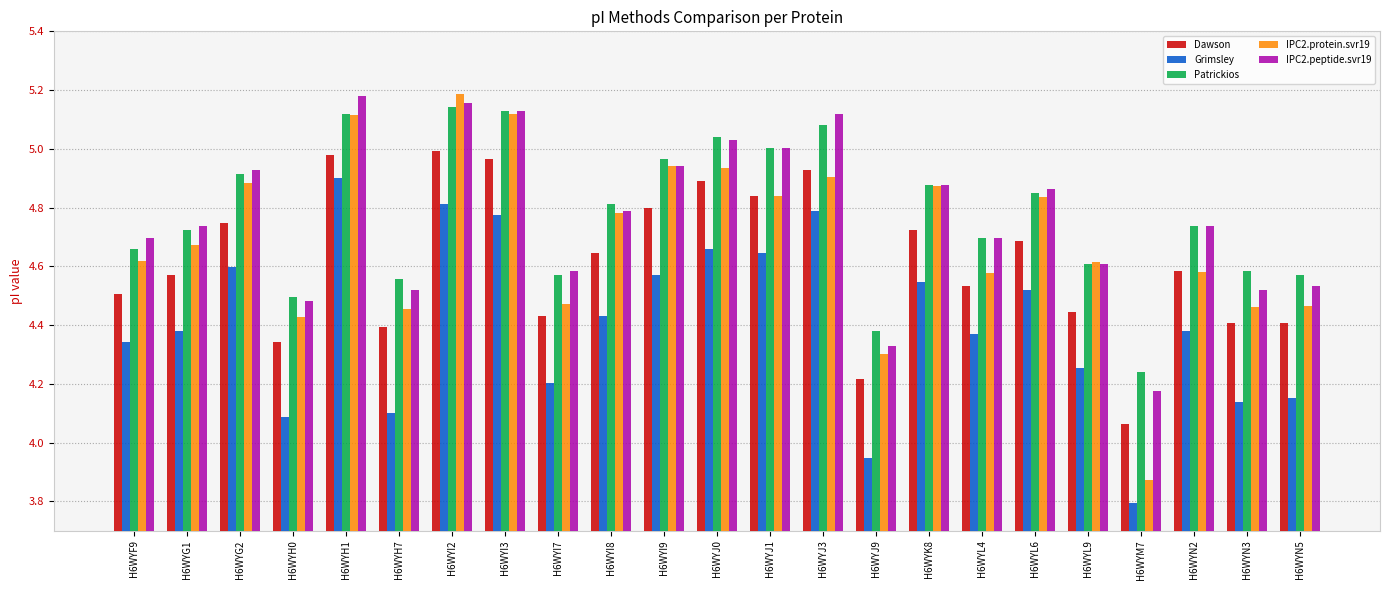

What is the minimum value shown in the chart?

3.8